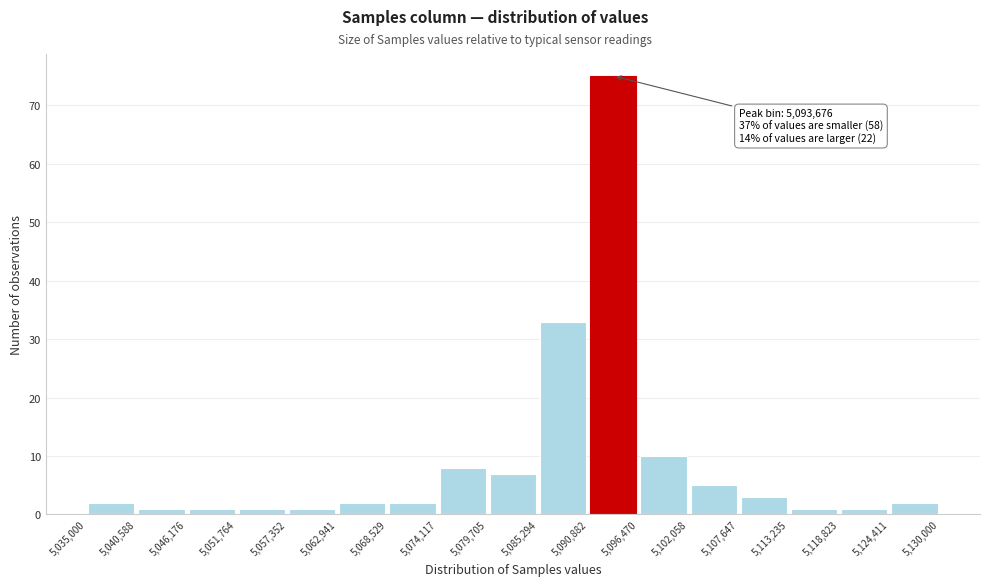

Which range on the x-axis has the tallest bar?

5,090,882 to 5,096,470